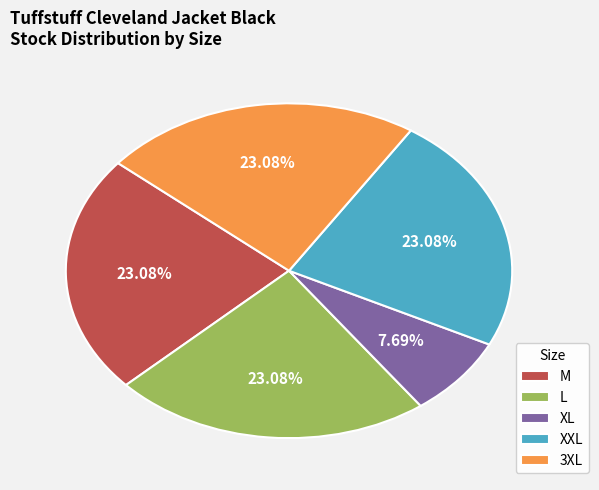

Is there any slice that represents more than half of the pie?

No